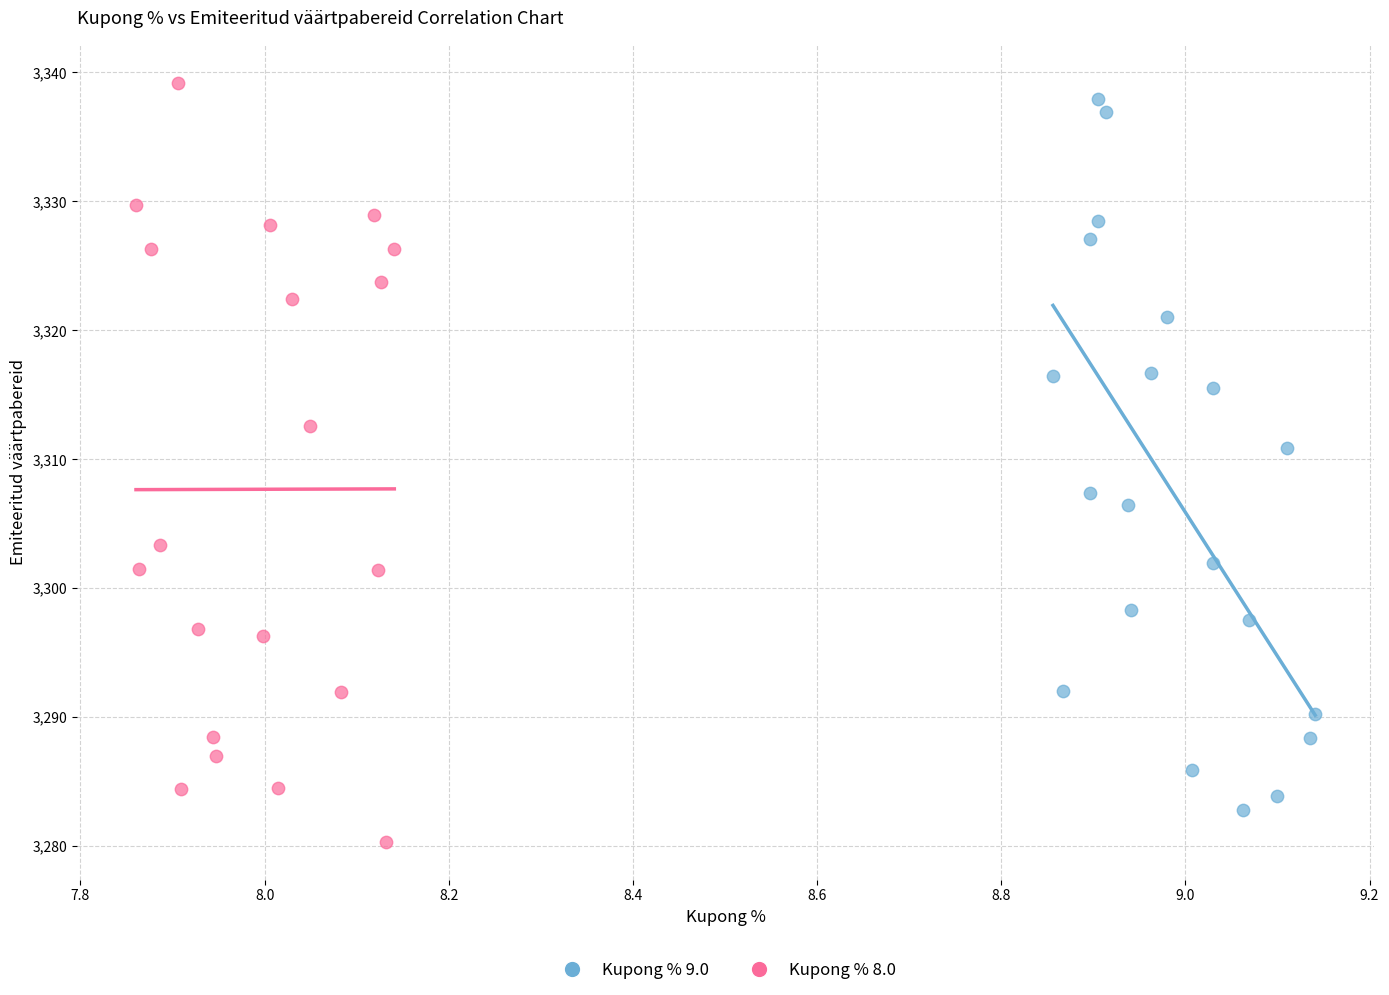

What are all the series names shown in the legend?

Kupong % 9.0, Kupong % 8.0